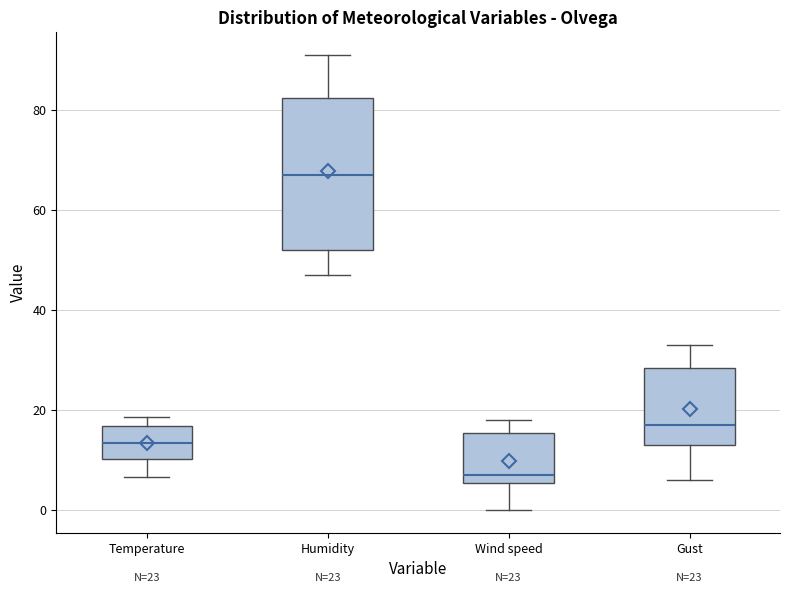

Reading left to right, transcribe this box plot: for each box, give where its median line is, the range the box spans, and where its two whiskers end, as read against the y-axis. The values are not printed on the chart, so give them approximately, as read against the axis.

Temperature: median 14, box 10 to 16, whiskers 6 to 18
Humidity: median 68, box 52 to 82, whiskers 48 to 92
Wind speed: median 8, box 6 to 16, whiskers 0 to 18
Gust: median 18, box 14 to 28, whiskers 6 to 34